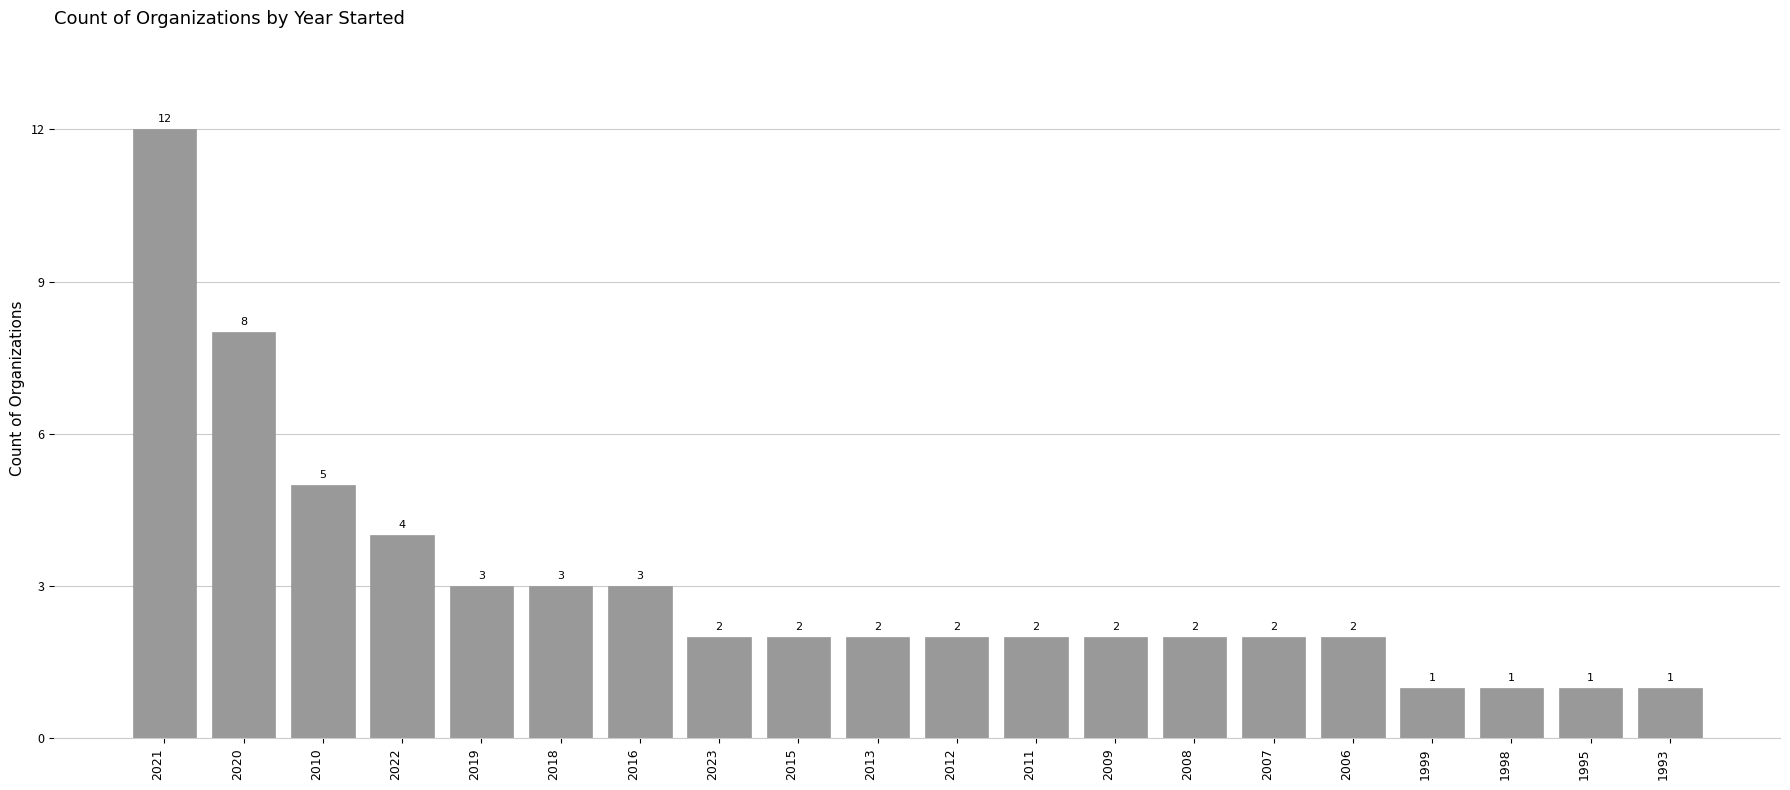

Which has a higher value, 2022 or 2016?

2022